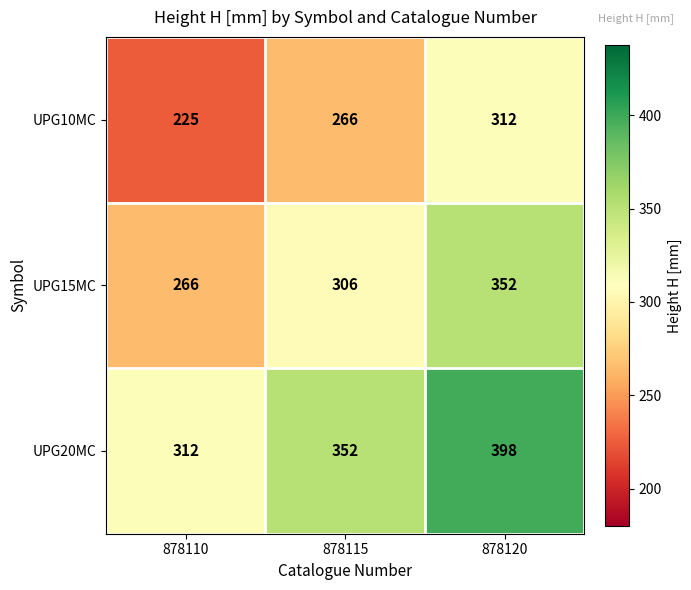

Read the UPG15MC value at 878110, to the nearest 5.

265